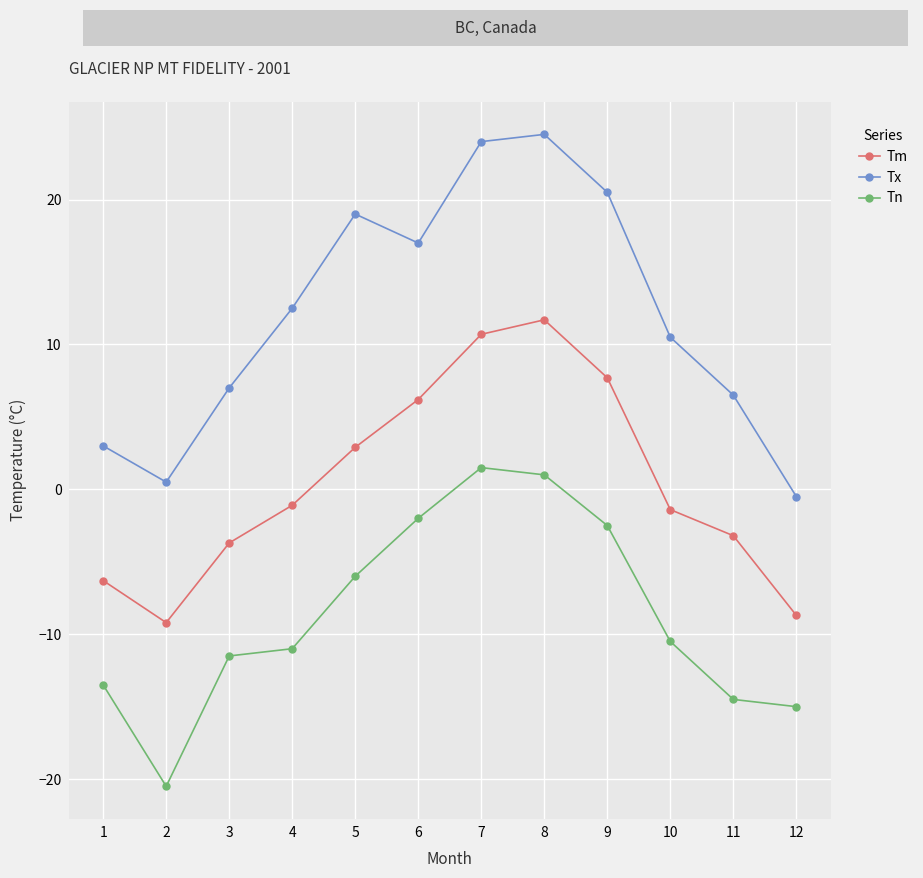

What is the lowest value of the Tx series?

-0.5